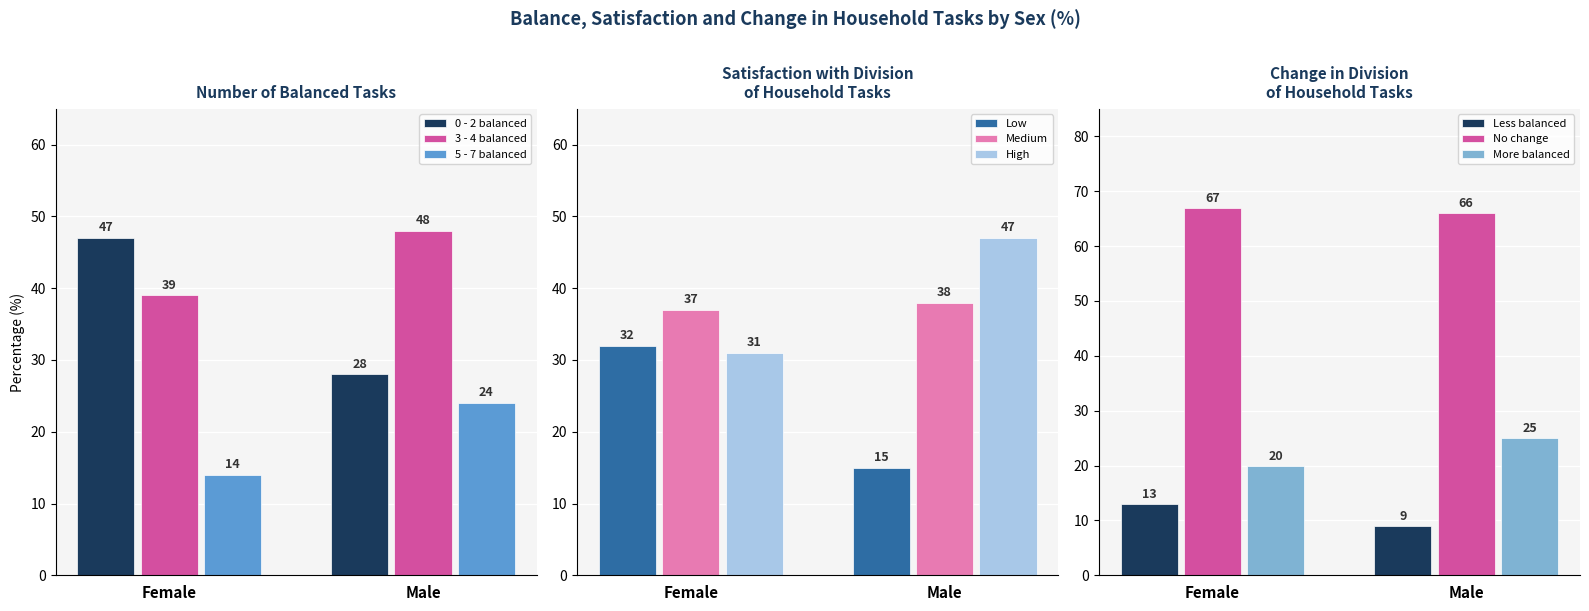

What is the sum of the 0 - 2 balanced values at Female and Male?

75